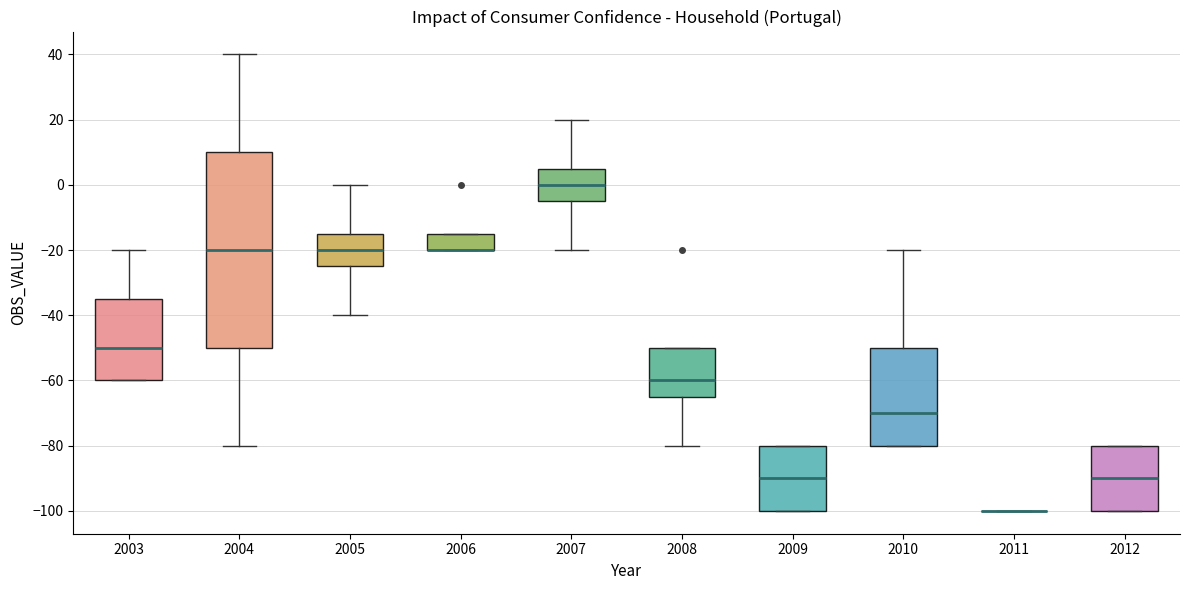

Reading left to right, transcribe this box plot: for each box, give where its median line is, the range the box spans, and where its two whiskers end, as read against the y-axis. The values are not printed on the chart, so give them approximately, as read against the axis.

2003: median -50, box -60 to -34, whiskers -60 to -20
2004: median -20, box -50 to 10, whiskers -80 to 40
2005: median -20, box -24 to -14, whiskers -40 to 0
2006: median -20 (drawn on the box's lower edge), box -20 to -14, whiskers -20 to -14
2007: median 0, box -4 to 6, whiskers -20 to 20
2008: median -60, box -64 to -50, whiskers -80 to -50
2009: median -90, box -100 to -80, whiskers -100 to -80
2010: median -70, box -80 to -50, whiskers -80 to -20
2011: box collapsed to a line at -100, whiskers -100 to -100
2012: median -90, box -100 to -80, whiskers -100 to -80